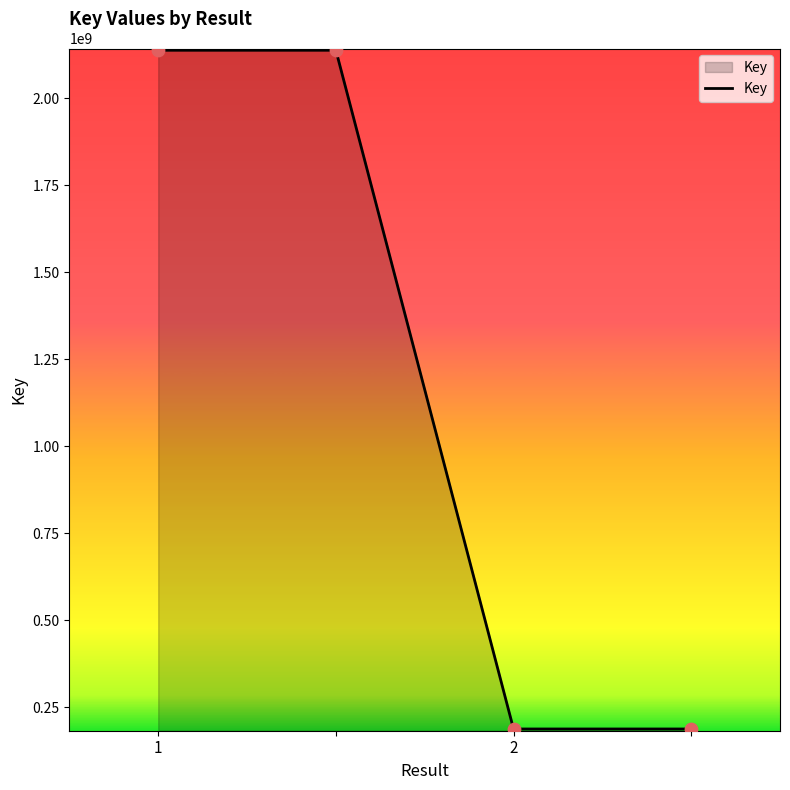

True or false: there are more than 1 points higher than both neighbors.

False